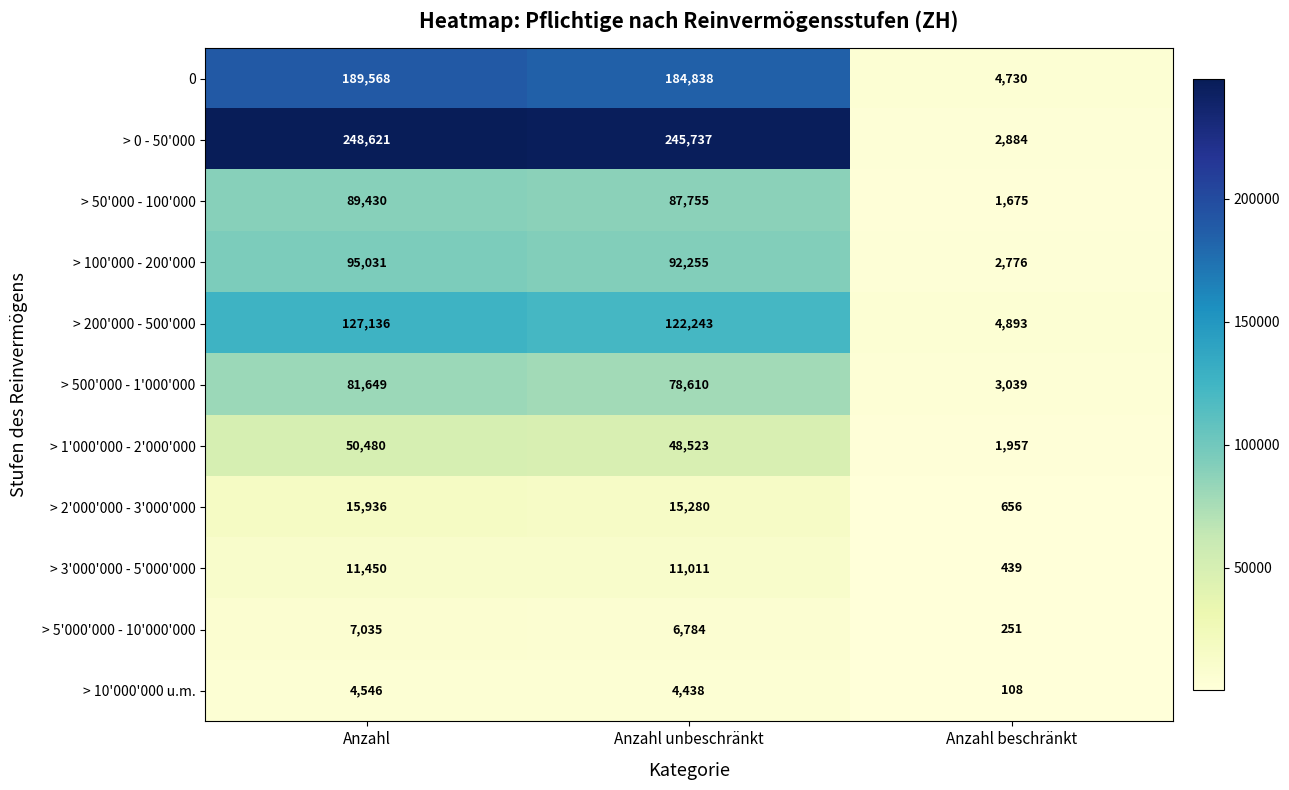

At which category is the sum across all series the highest?

Anzahl